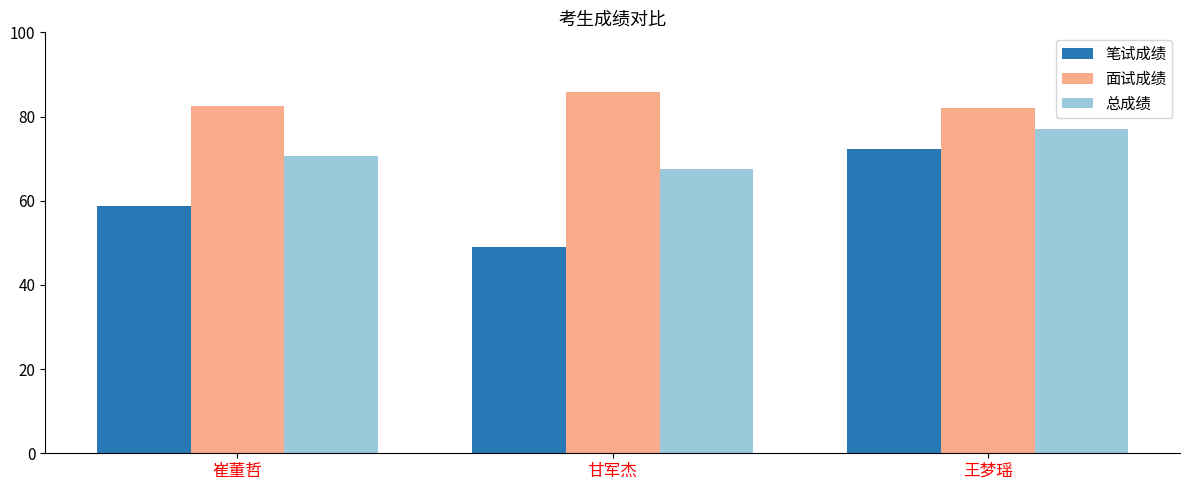

The 面试成绩 series shows 117.0 at 崔董哲. True or false?

False